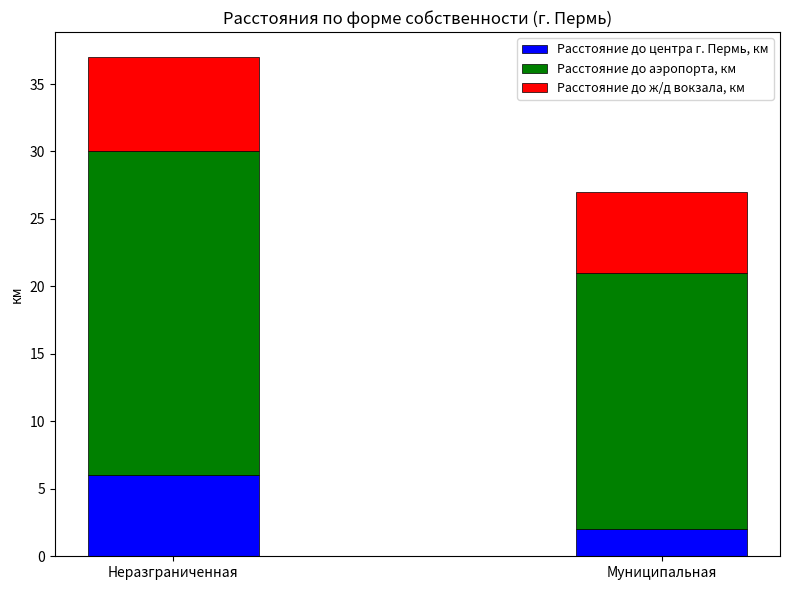

Reading left to right, what are the values for Расстояние до центра г. Пермь, км?

6	2